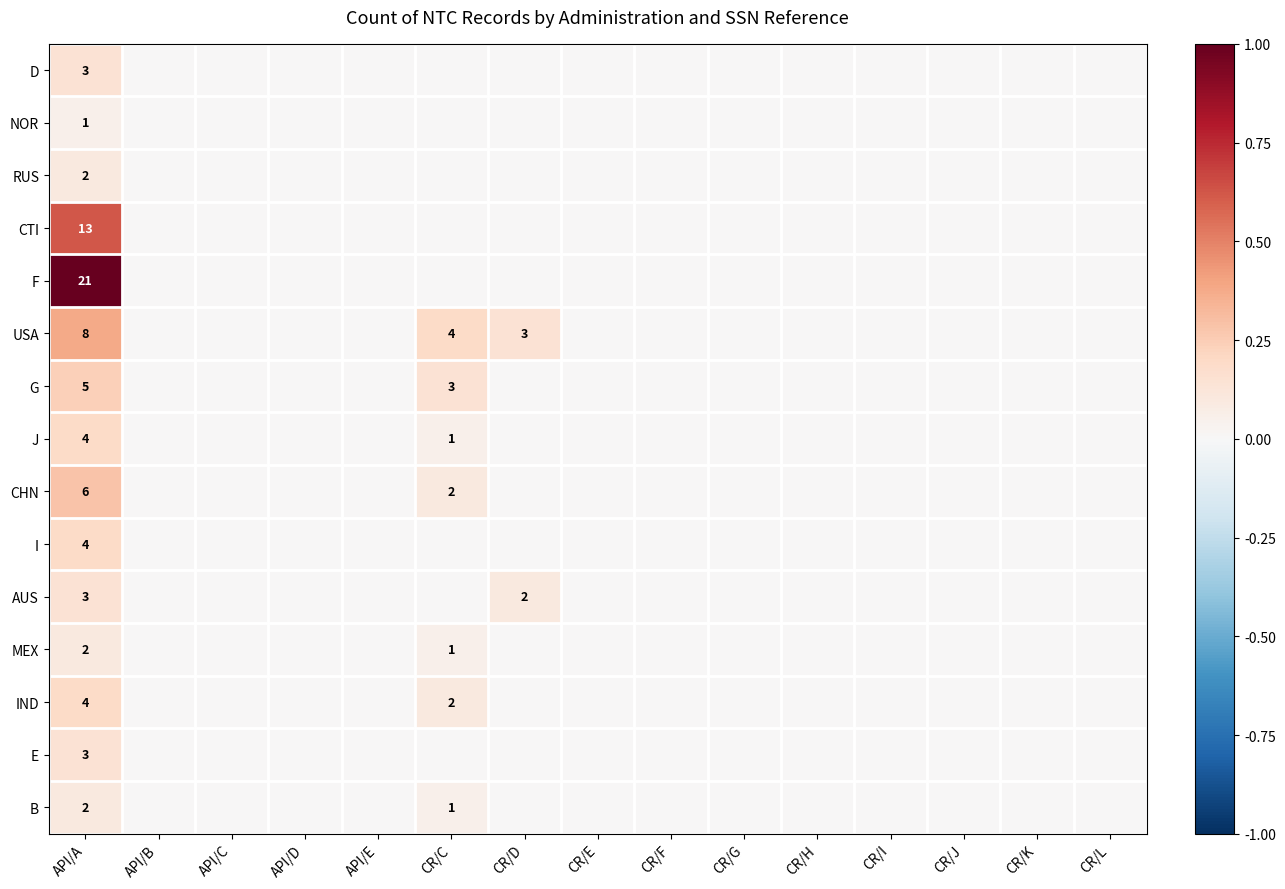

Count the G values in the range 0 to 1.

15